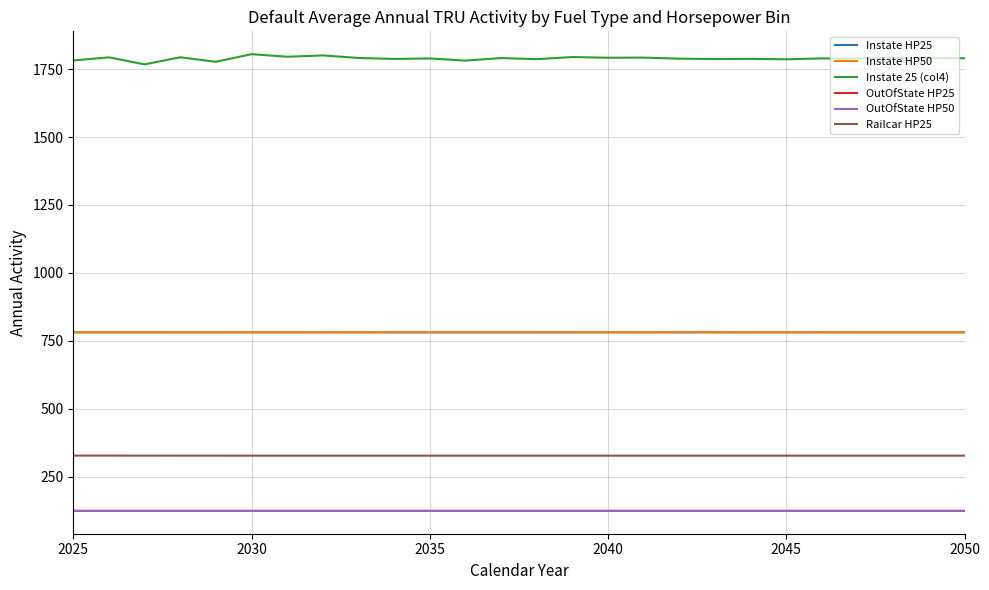

Which series has the largest total across all categories?

Instate 25 (col4)